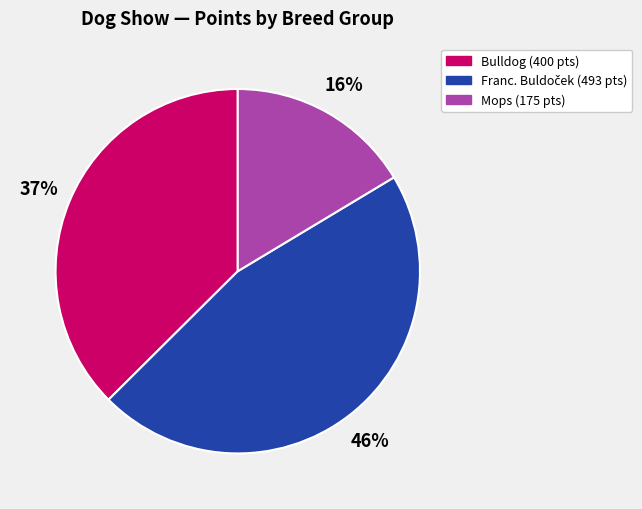

To the nearest percent, what is the average slice percentage?

33%